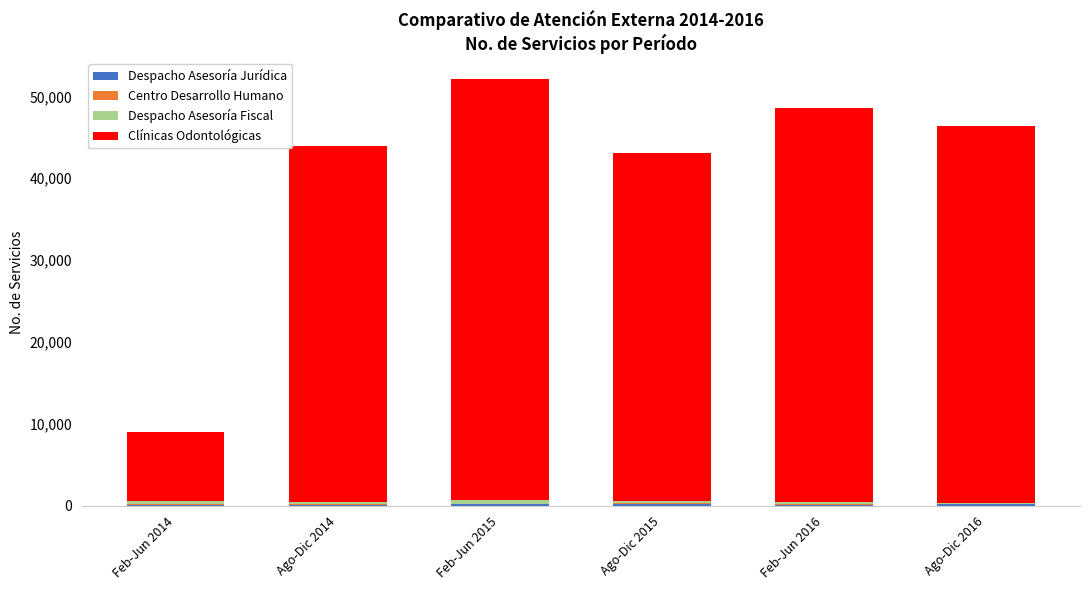

Count the number of categories in the chart.

6